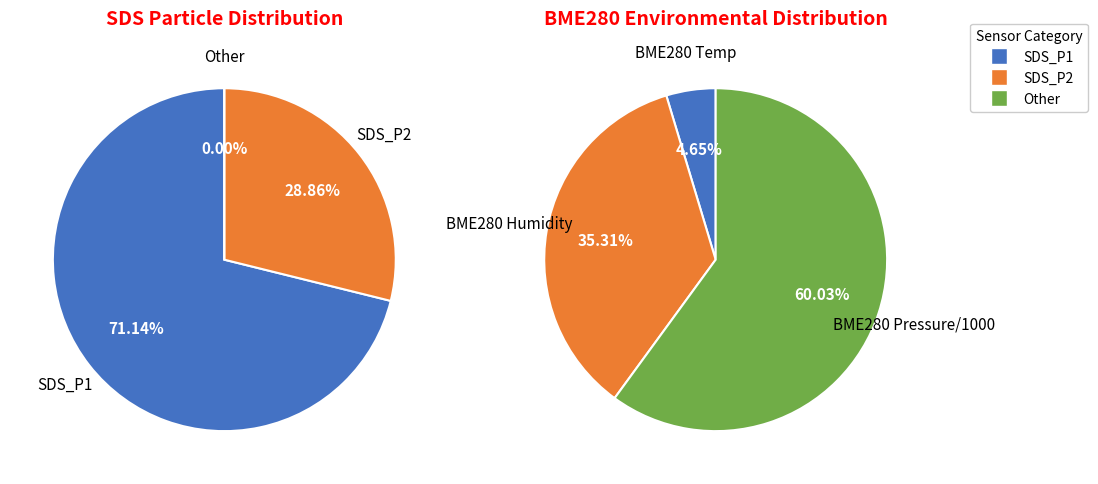

Do 4 and 25 together represent more than half of the pie?

No